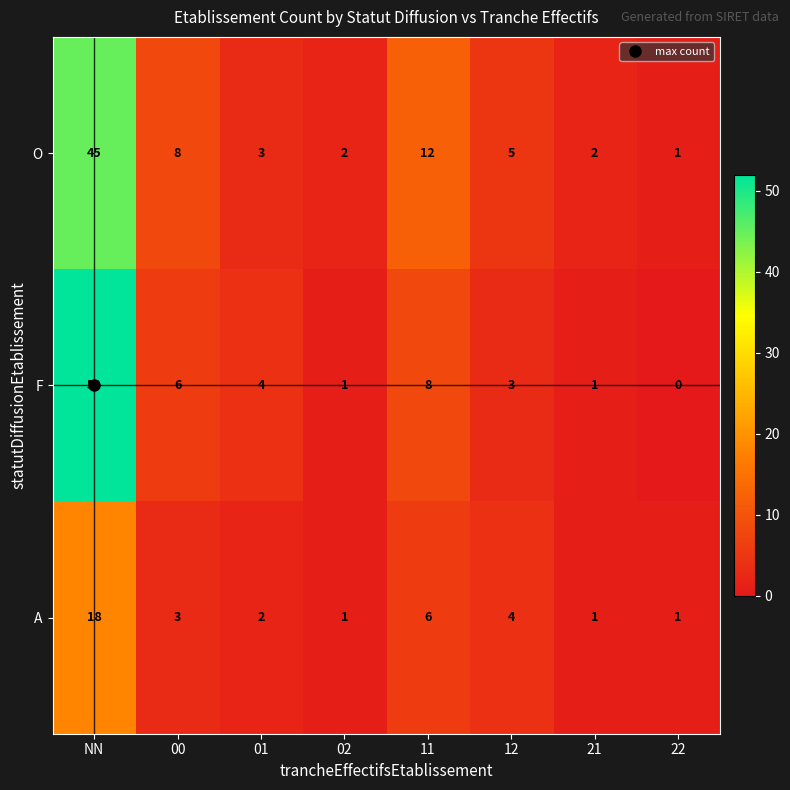

What is the total value across all series at 00?

17